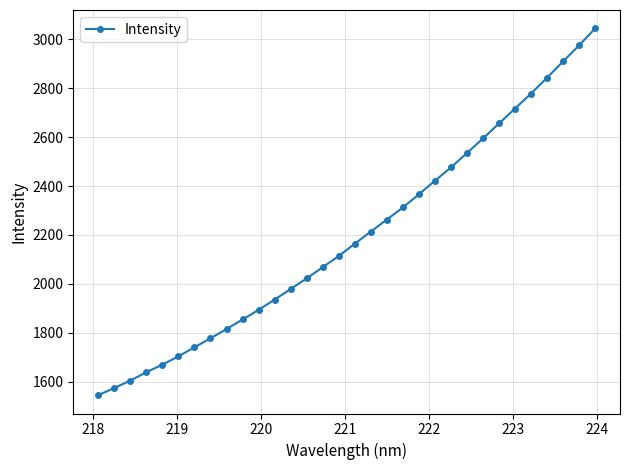

How many data points are above 2164?

16